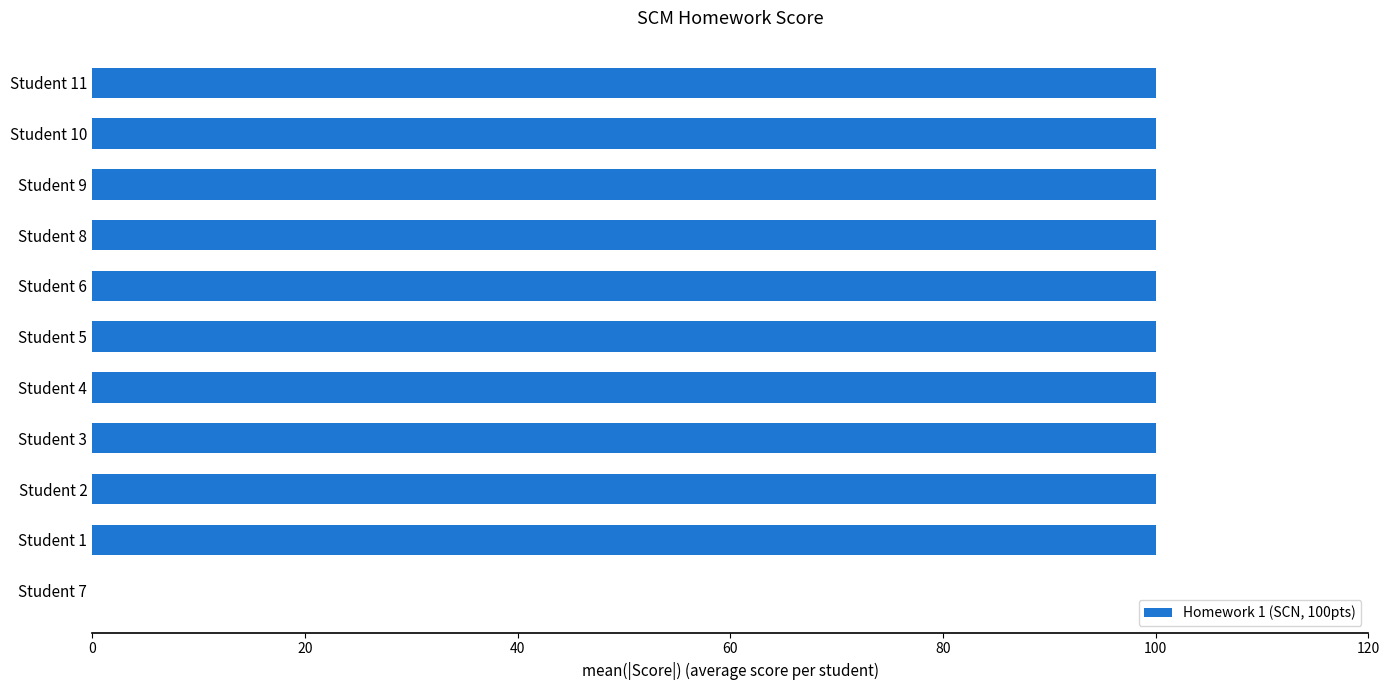

Reading top to bottom, list all the values displayed in this chart.

Student 11=100	Student 10=100	Student 9=100	Student 8=100	Student 6=100	Student 5=100	Student 4=100	Student 3=100	Student 2=100	Student 1=100	Student 7=0